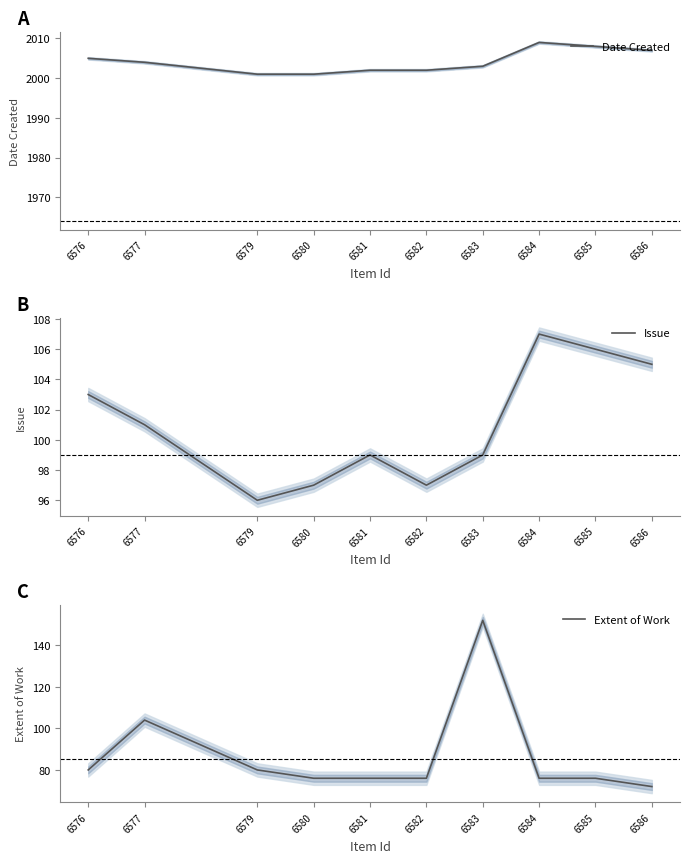

Where is the first local maximum for Extent of Work?

6577